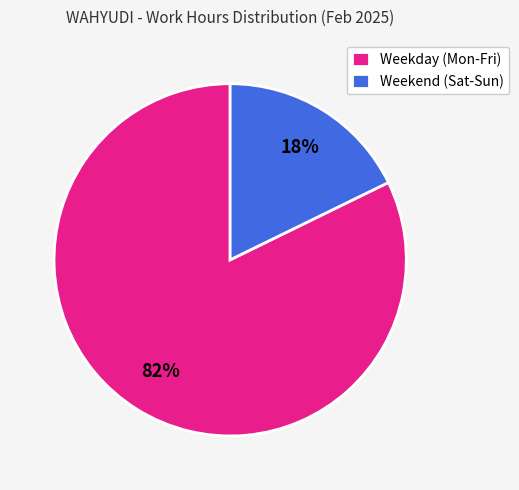

Does Weekend (Sat-Sun) represent more than half of the total?

No